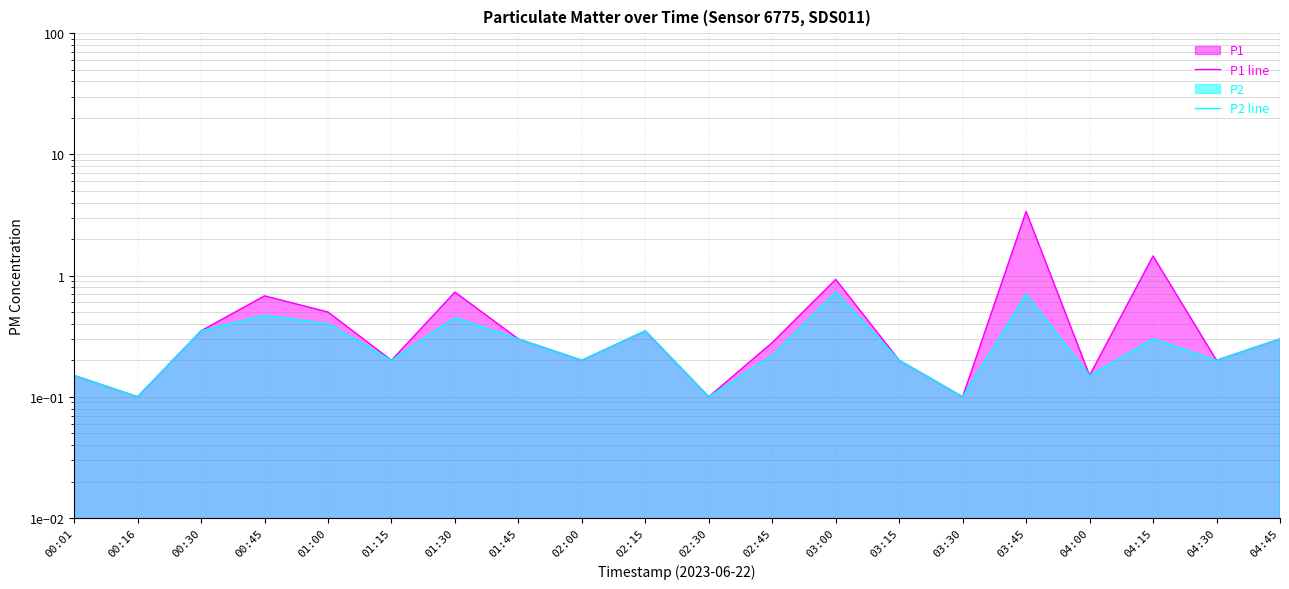

Where is the first local maximum for P2 line?

00:45